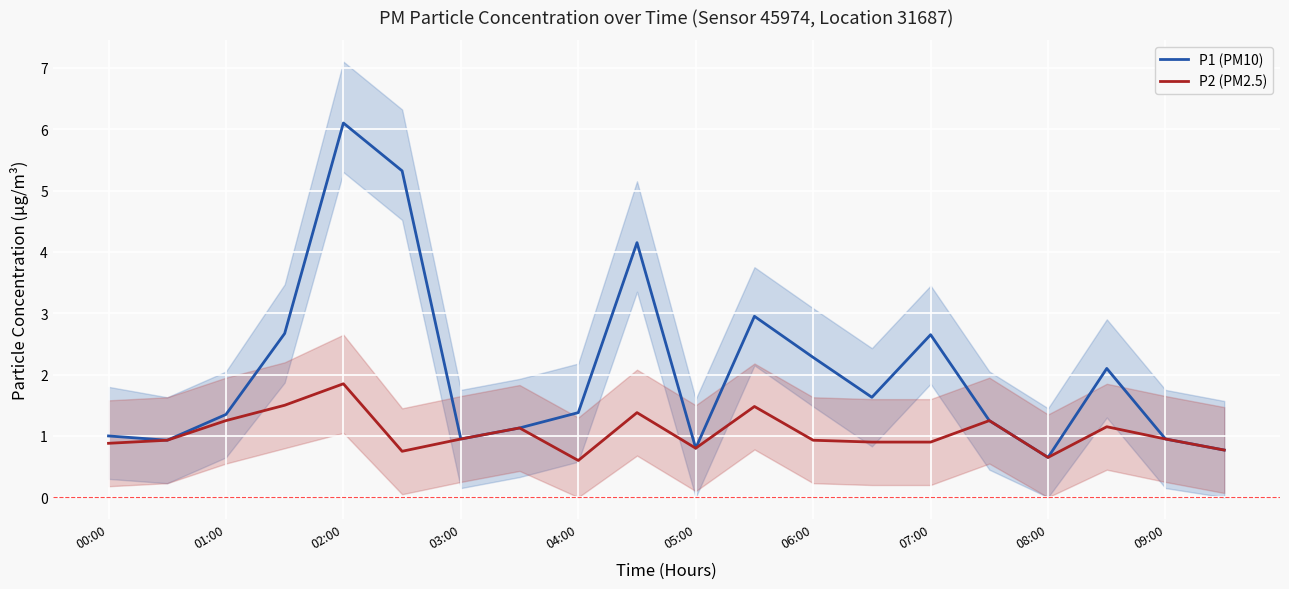

Reading right to left, what are all the values shown in this chart?

P1 (PM10): 0.8	0.9	2.1	0.7	1.2	2.6	1.6	2.3	3.0	0.8	4.2	1.4	1.1	0.9	5.3	6.1	2.7	1.4	0.9	1.0
P2 (PM2.5): 0.8	0.9	1.1	0.7	1.2	0.9	0.9	0.9	1.5	0.8	1.4	0.6	1.1	0.9	0.8	1.9	1.5	1.2	0.9	0.9